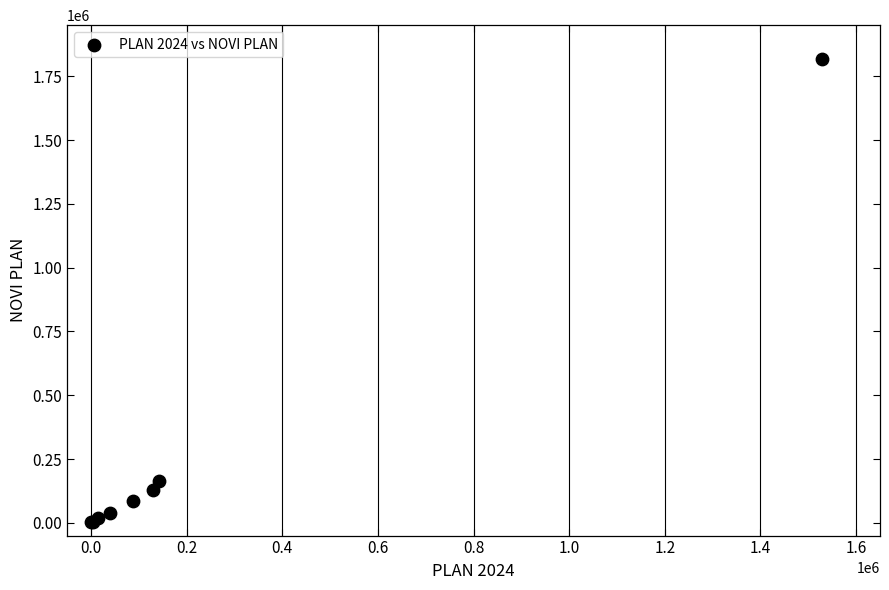

What Y value in the scatter plot is closest to 910049?

163078.5